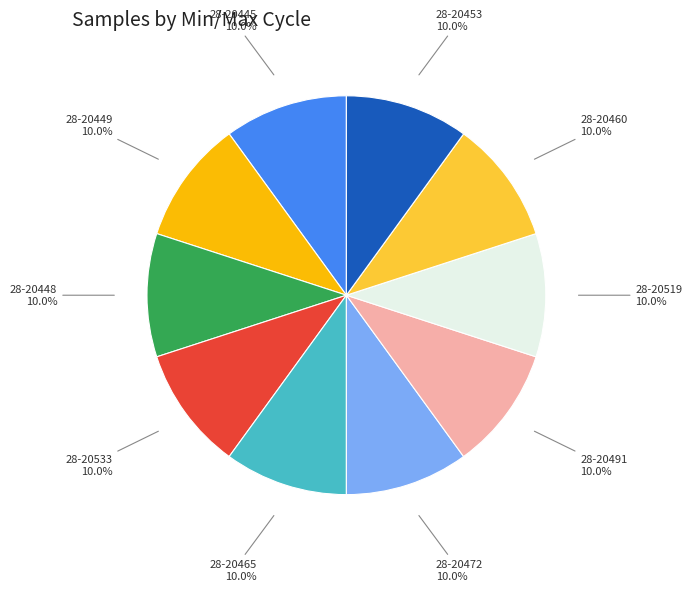

What is the ratio of the value at 28-20472 10.0% to the value at 28-20453 10.0%?

1.0